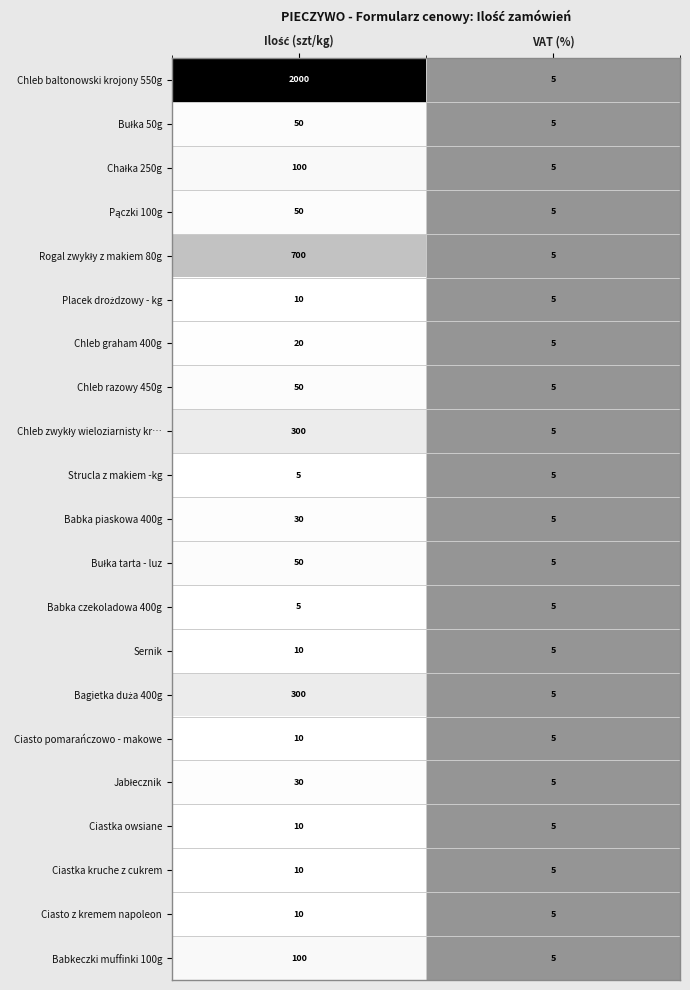

Which series has the largest total across all categories?

Chleb baltonowski krojony 550g